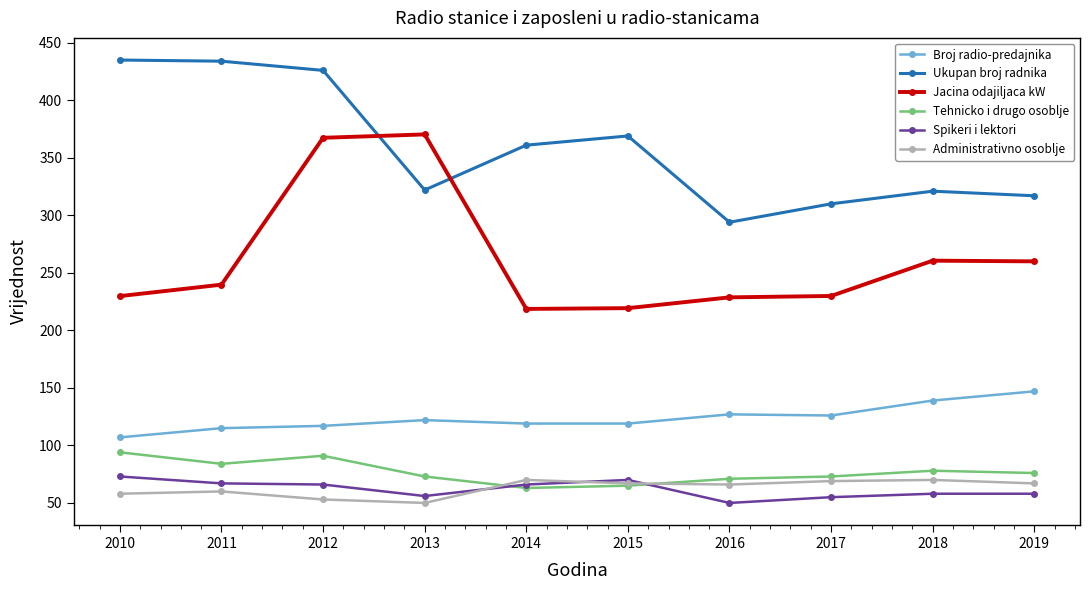

Is this an area chart (filled region under the line)?

No